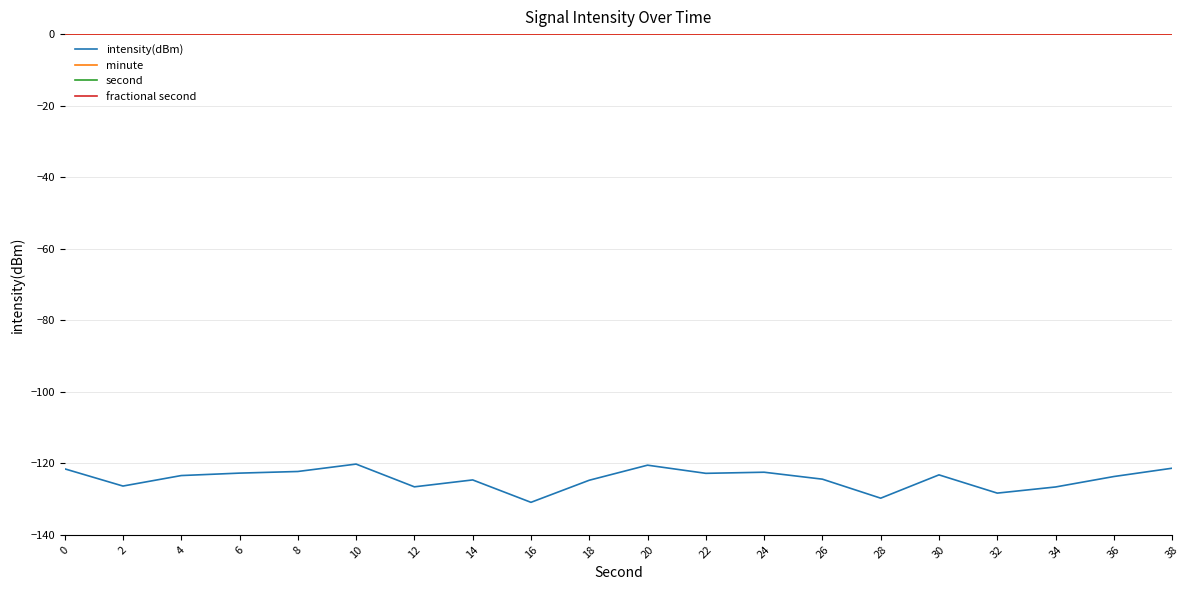

Rank the series at 22 from highest to lowest value.

second, minute, fractional second, intensity(dBm)